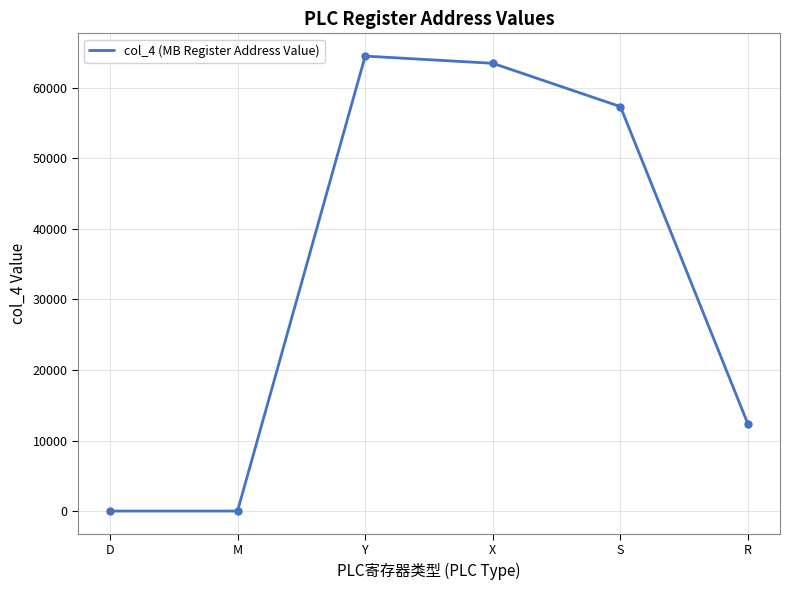

Is this an area chart (filled region under the line)?

No